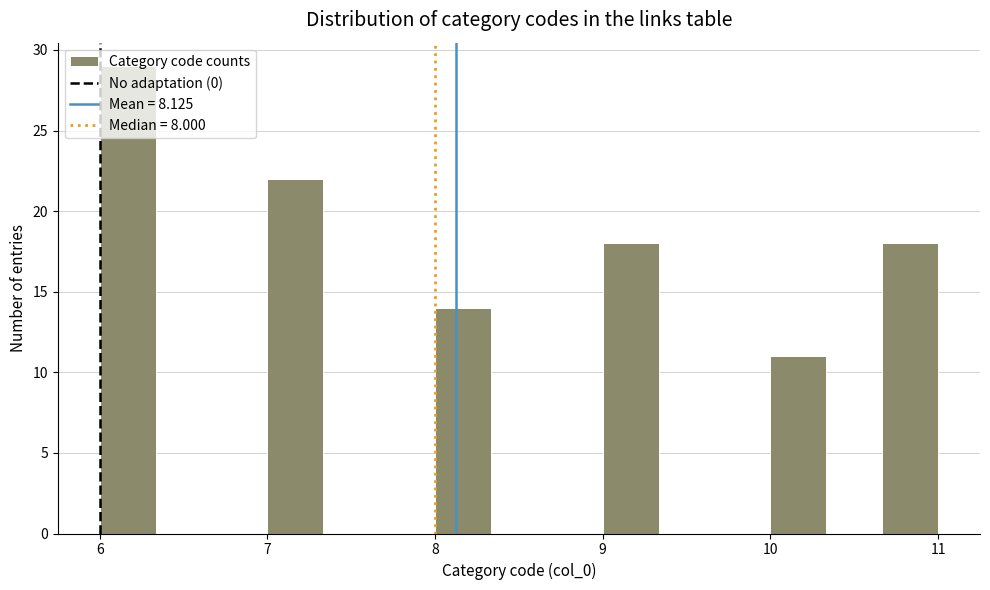

Read against the x-axis, roughly where is the centre of the tallest bar?

6.2